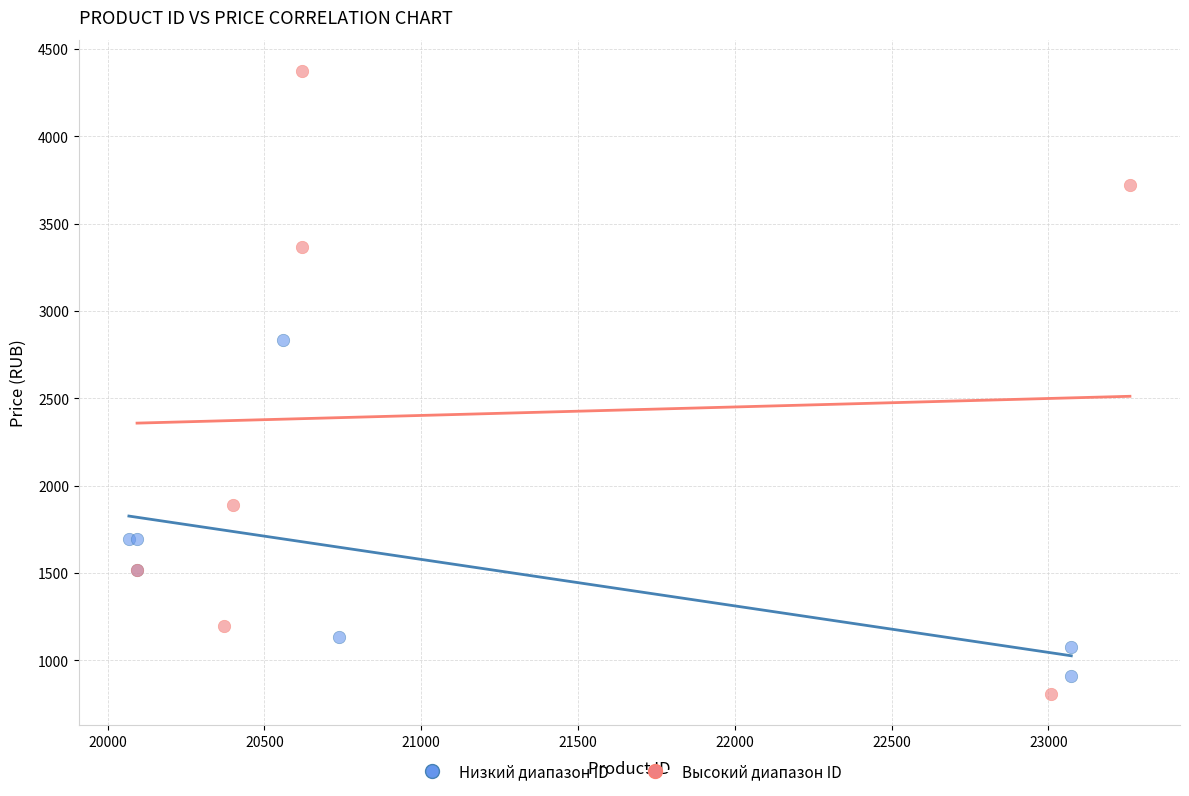

Which series contains the highest Y value?

Высокий диапазон ID